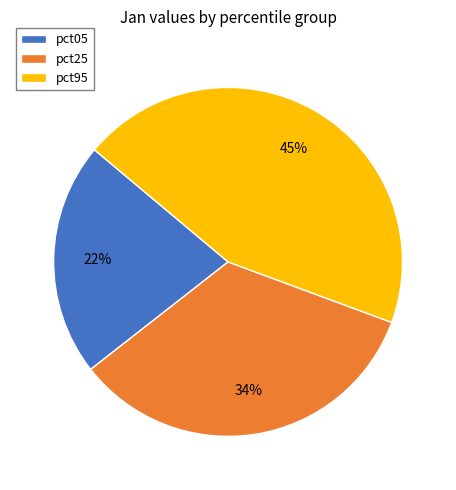

Rank the categories by value from highest to lowest.

pct95, pct25, pct05